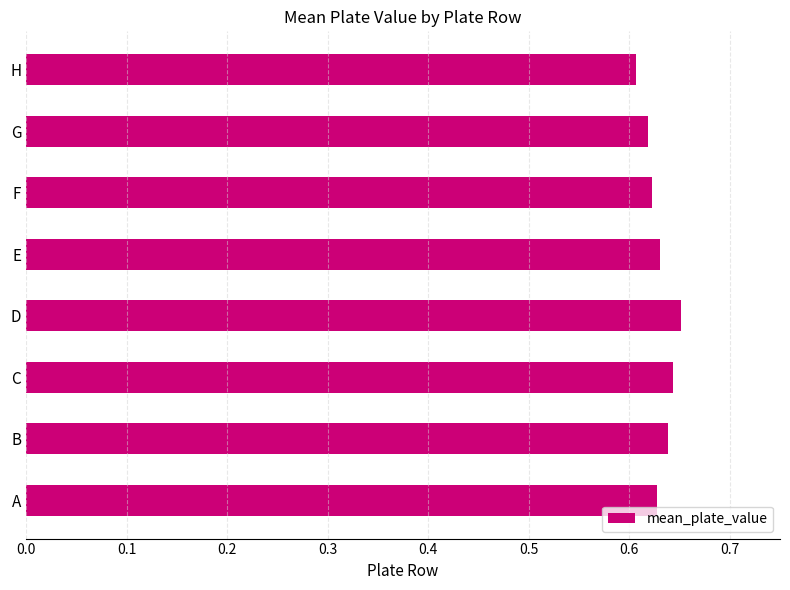

What is the sum of the values at B and F?

1.3